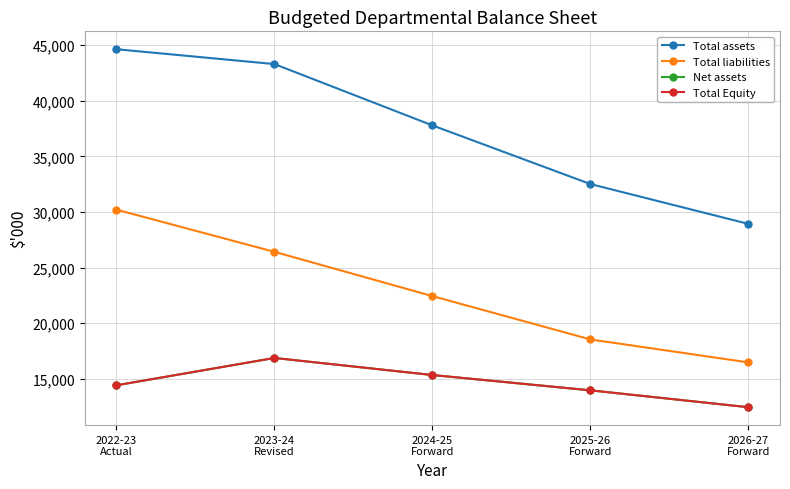

Does the chart have visible grid lines?

Yes